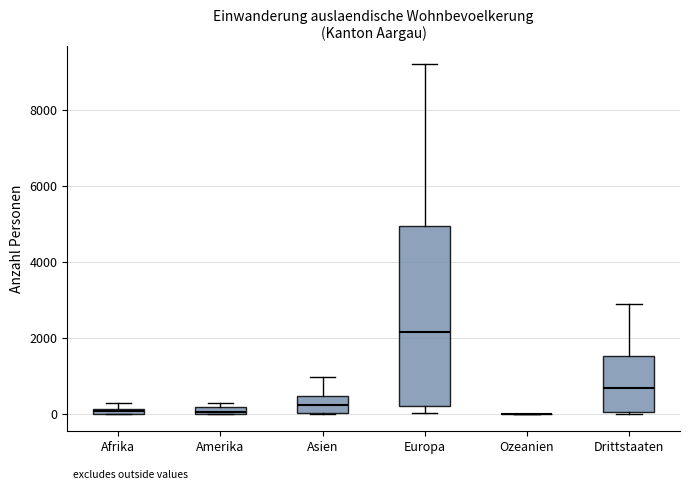

Where does the median line of the box for Drittstaaten sit on the y-axis? The values are not printed on the chart, so give them approximately, as read against the axis.

600